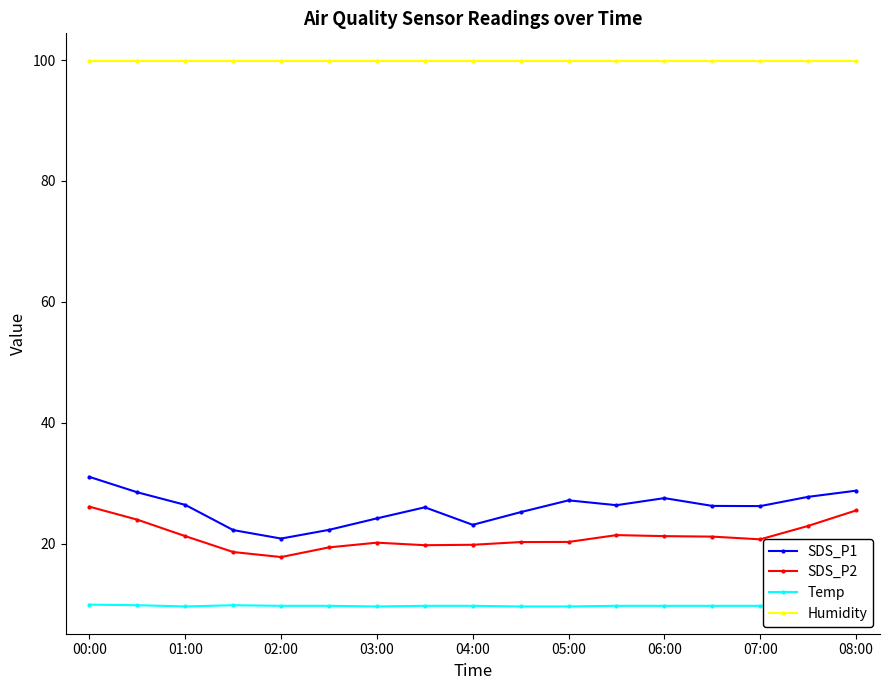

True or false: Temp and Humidity cross at least once.

False